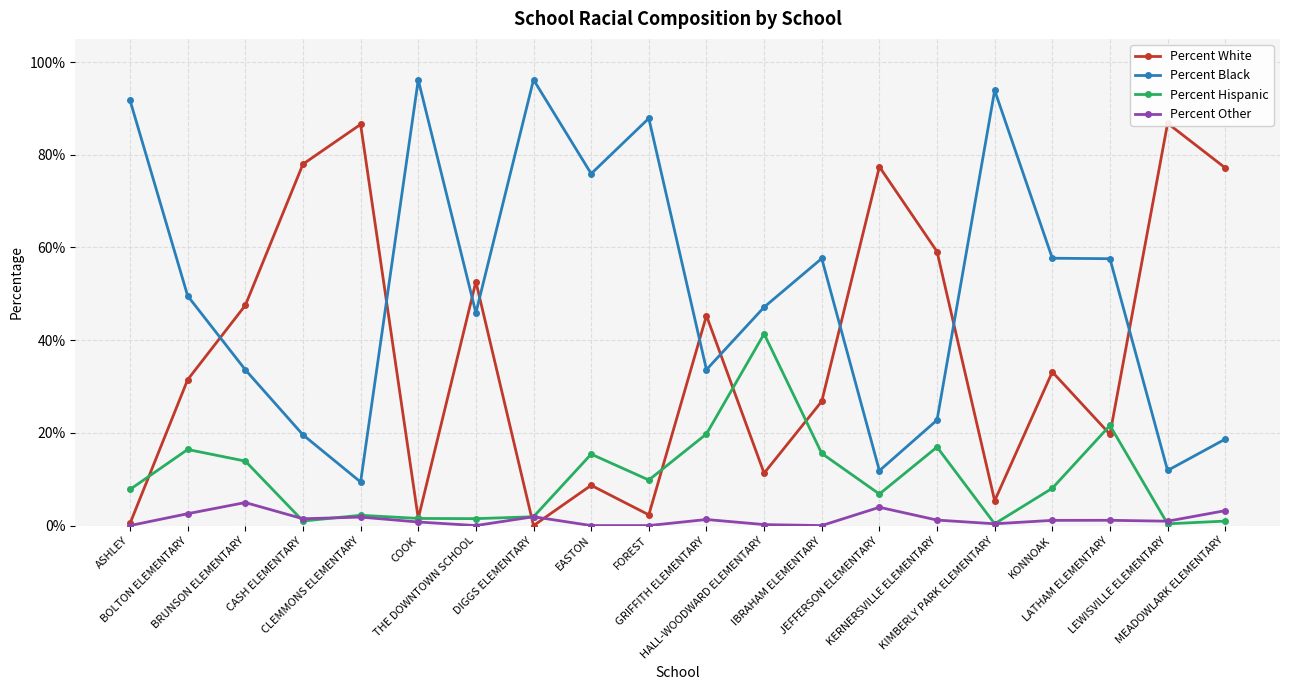

What position from the right is EASTON?

12